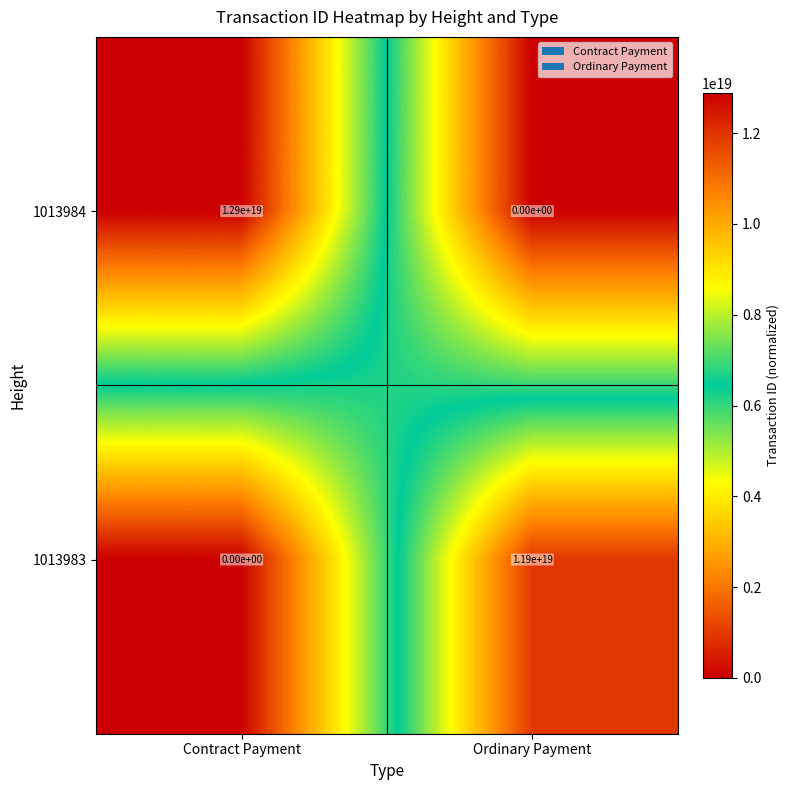

Which series changed the most between Contract Payment and Ordinary Payment?

1013984